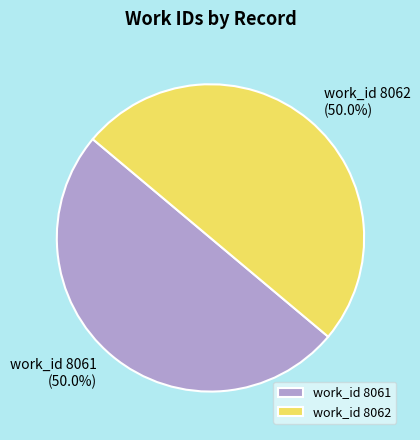

Combined, what portion of the pie is work_id 8061 and work_id 8062?

100.0%